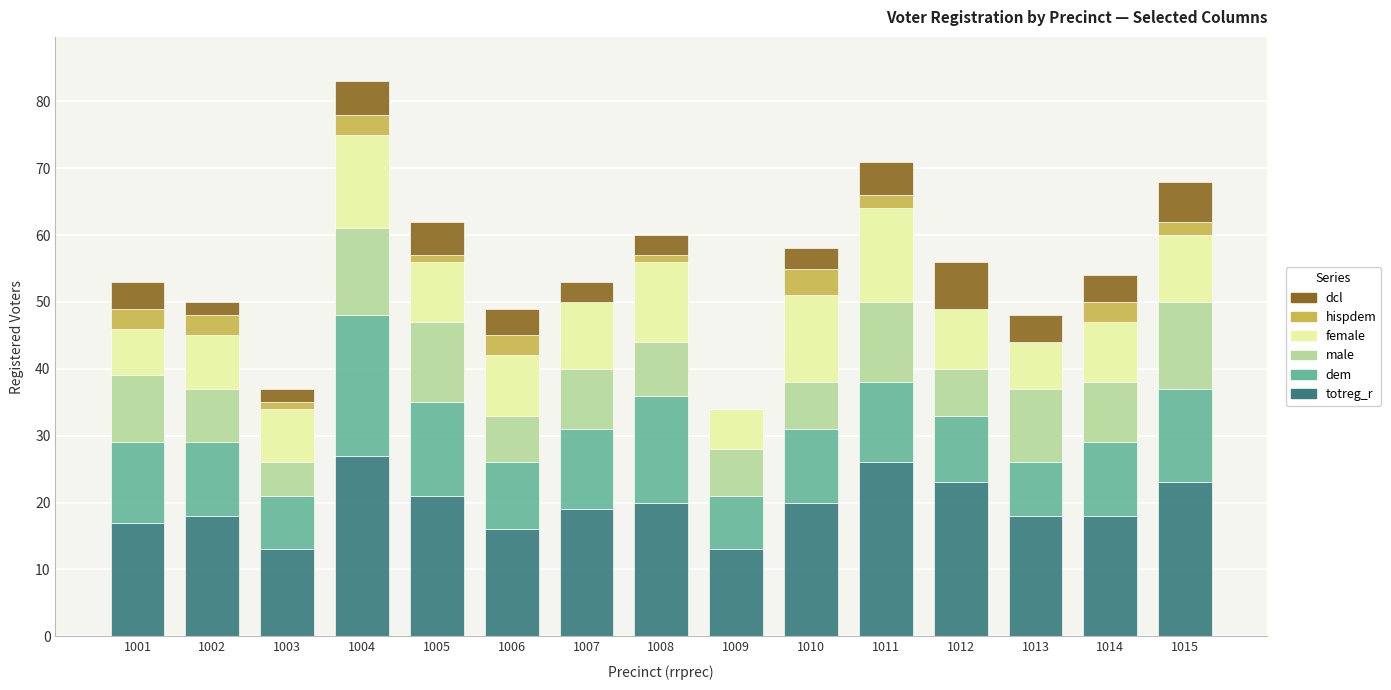

What is the sum of the totreg_r values at 1011 and 1006?

42